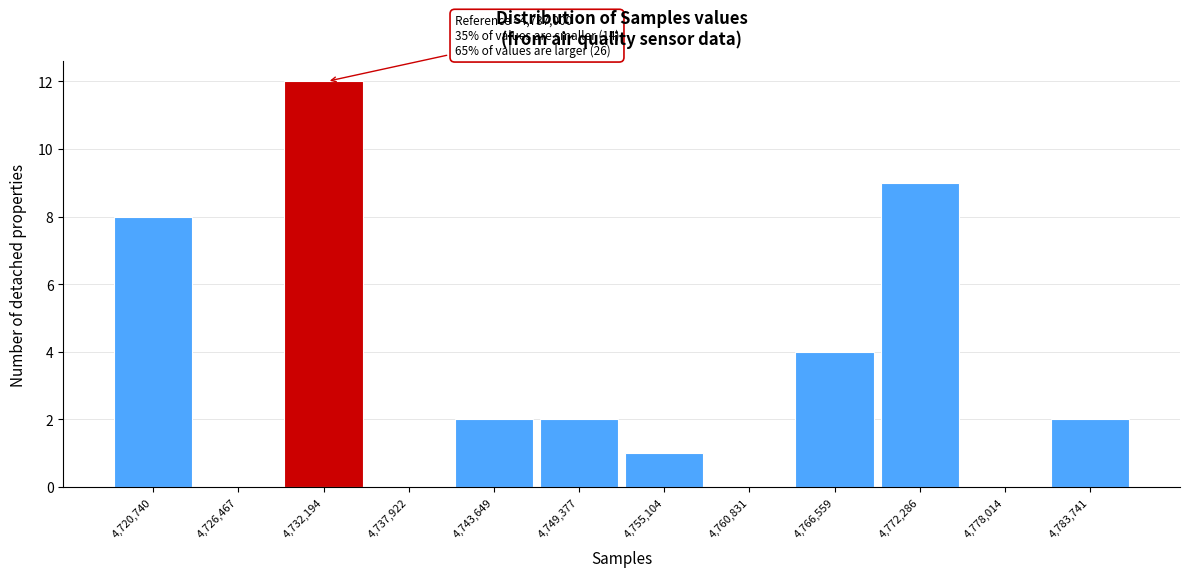

Reading left to right, transcribe all the data shown in this chart.

4,720,740=8	4,726,467=0	4,732,194=12	4,737,922=0	4,743,649=2	4,749,377=2	4,755,104=1	4,760,831=0	4,766,559=4	4,772,286=9	4,778,014=0	4,783,741=2